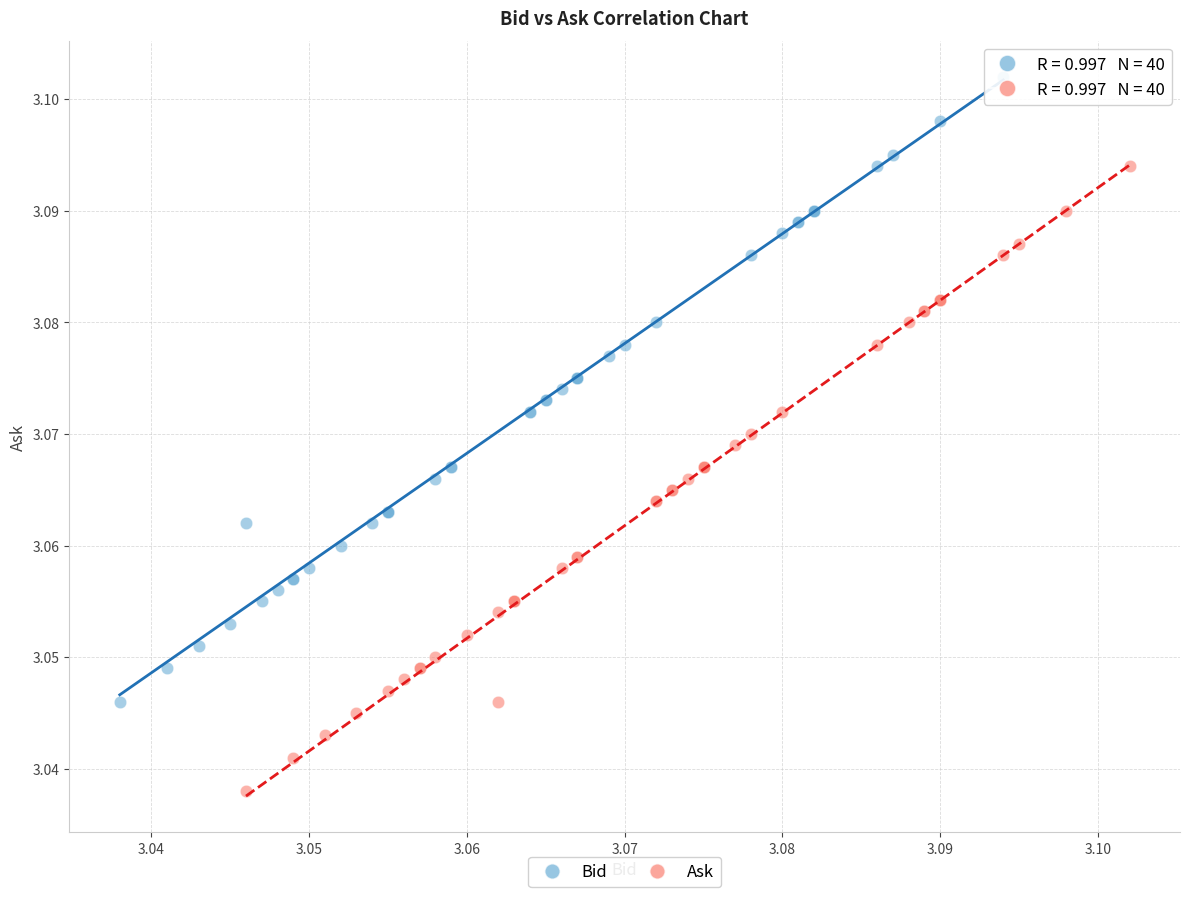

Which series contains the lowest Y value?

Ask